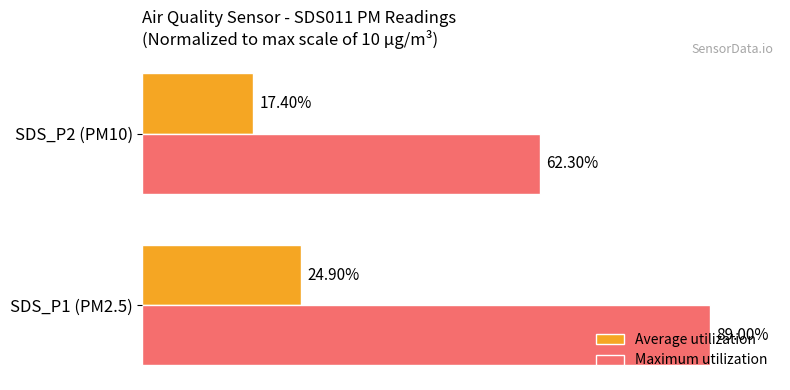

Which series changed the most between SDS_P1 (PM2.5) and SDS_P2 (PM10)?

Maximum utilization